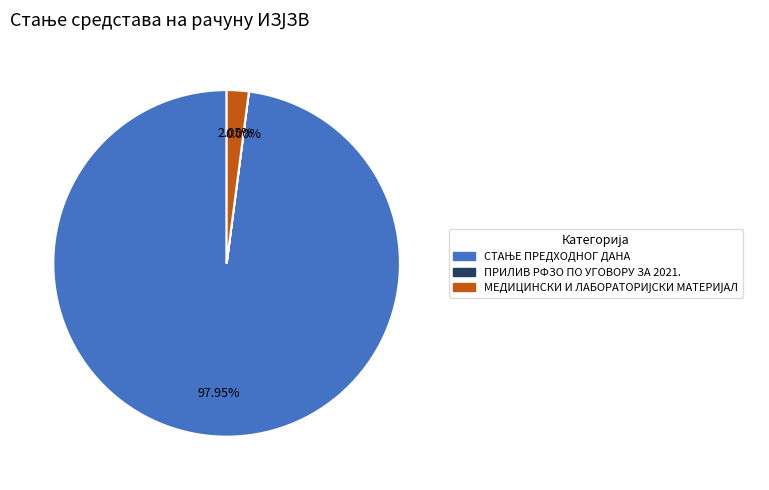

Is there a majority slice in this chart?

Yes